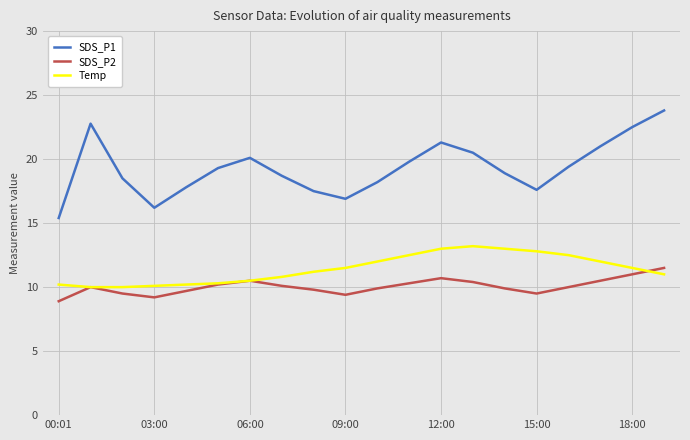

True or false: SDS_P1 and SDS_P2 cross at least once.

False